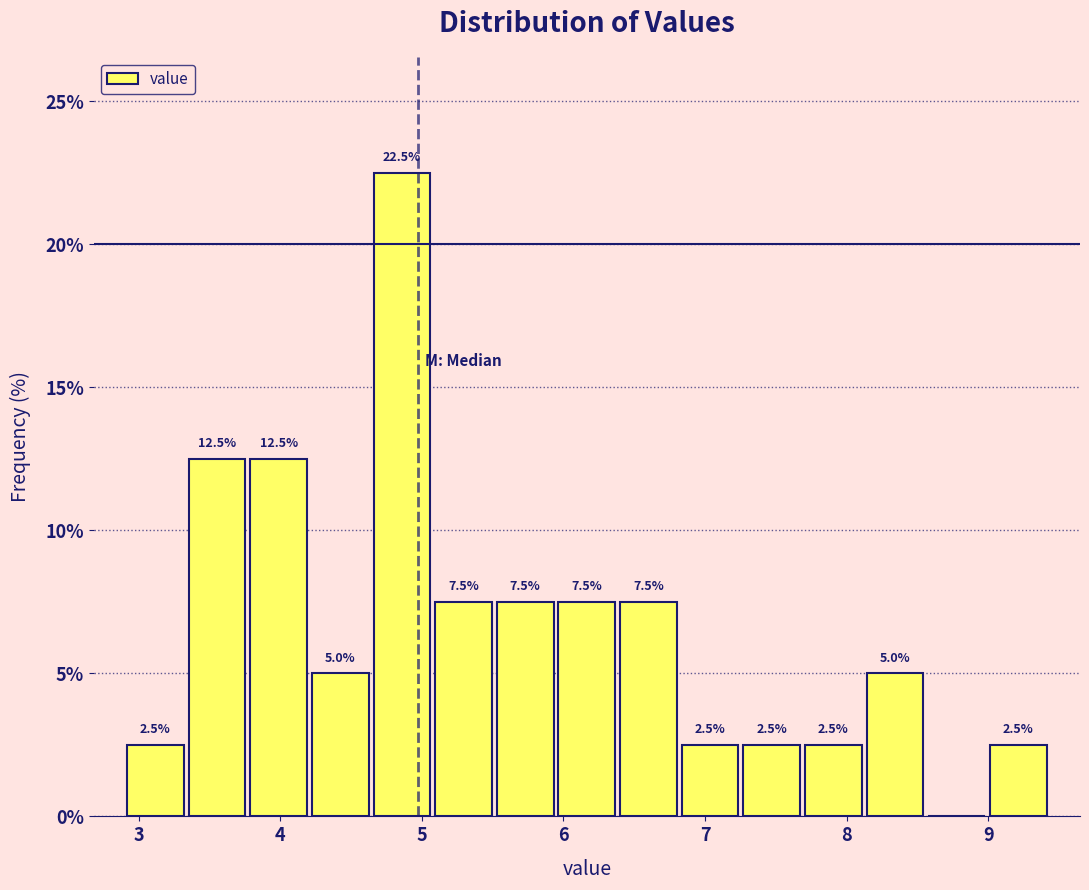

Over which range of the x-axis is the bar tallest?

4.6 to 5.1